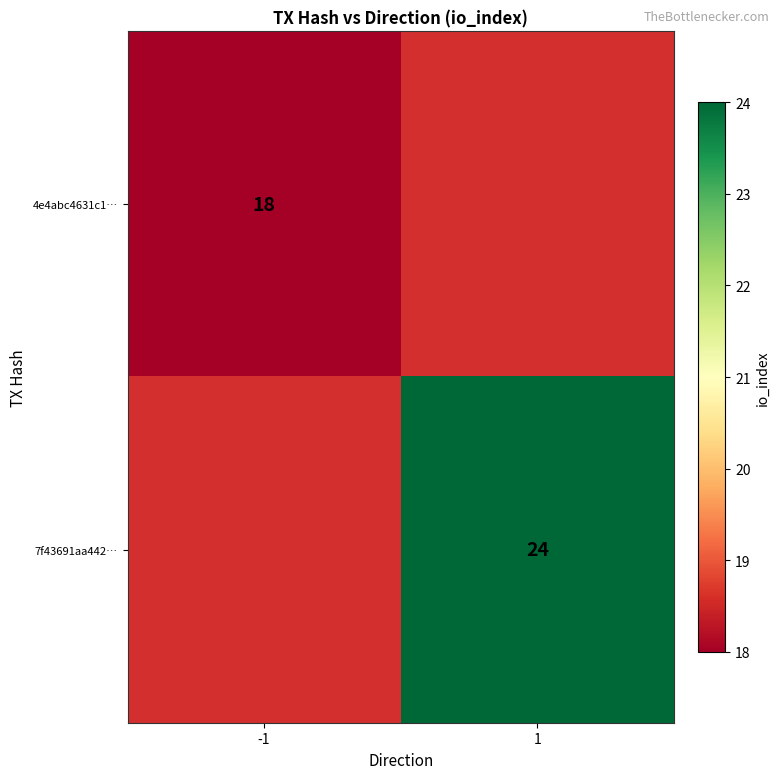

Between -1 and 1, which is larger?

1